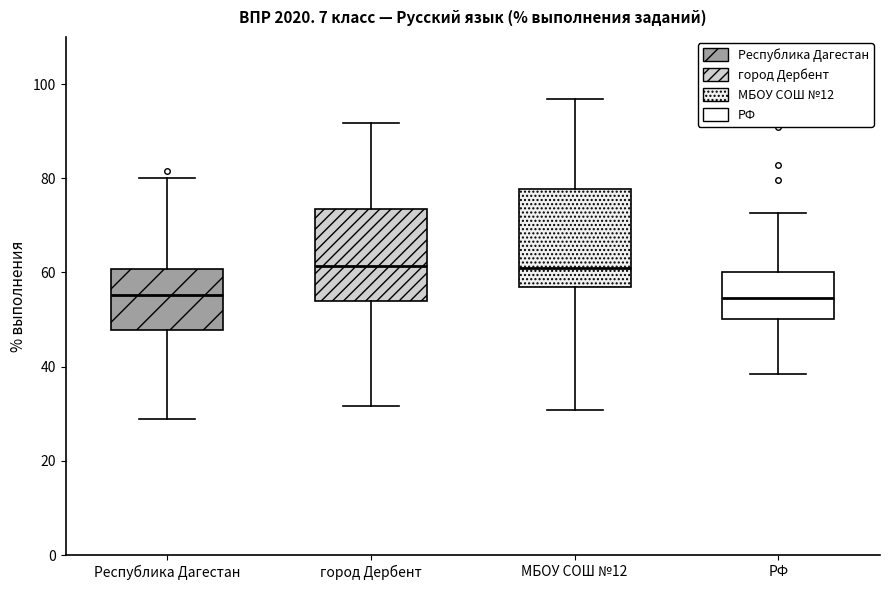

Reading left to right, read every box against the y-axis: the position of its median line, the range the box covers, and the ends of its whiskers. The values are not printed on the chart, so give them approximately, as read against the axis.

Республика Дагестан: median 56, box 48 to 60, whiskers 28 to 80
город Дербент: median 62, box 54 to 74, whiskers 32 to 92
МБОУ СОШ №12: median 60, box 56 to 78, whiskers 30 to 96
РФ: median 54, box 50 to 60, whiskers 38 to 72